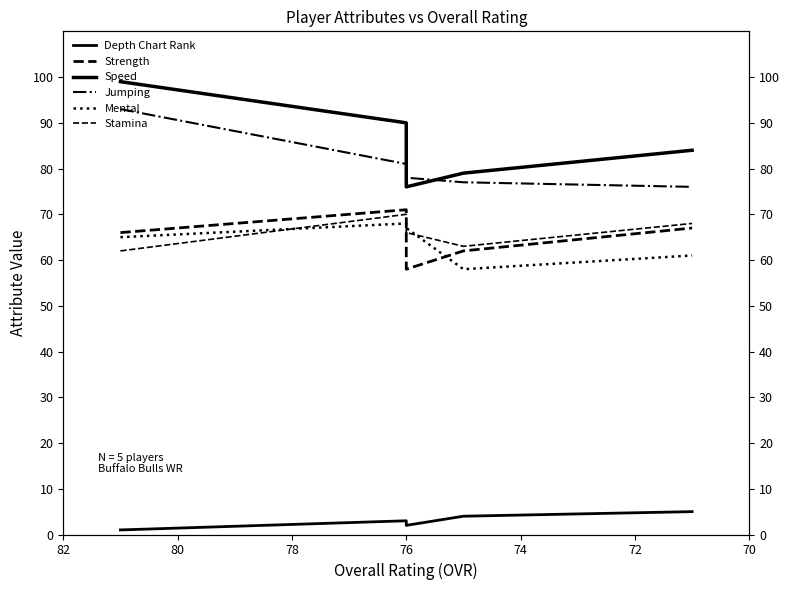

What are all the series names shown in the legend?

Depth Chart Rank, Strength, Speed, Jumping, Mental, Stamina